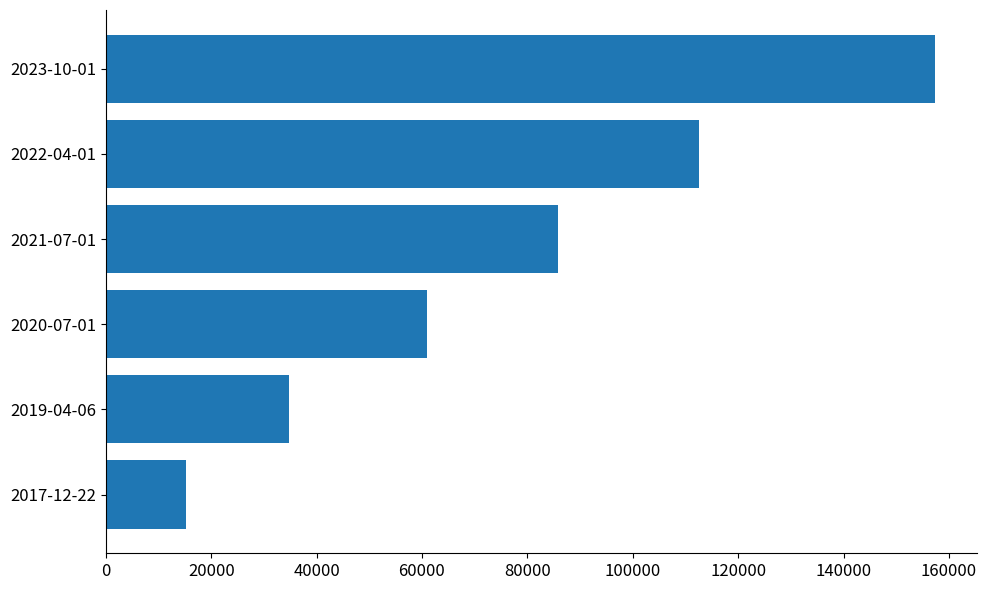

Reading top to bottom, extract all data points from this chart.

2023-10-01=157398	2022-04-01=112490	2021-07-01=85734	2020-07-01=60941	2019-04-06=34749	2017-12-22=15169